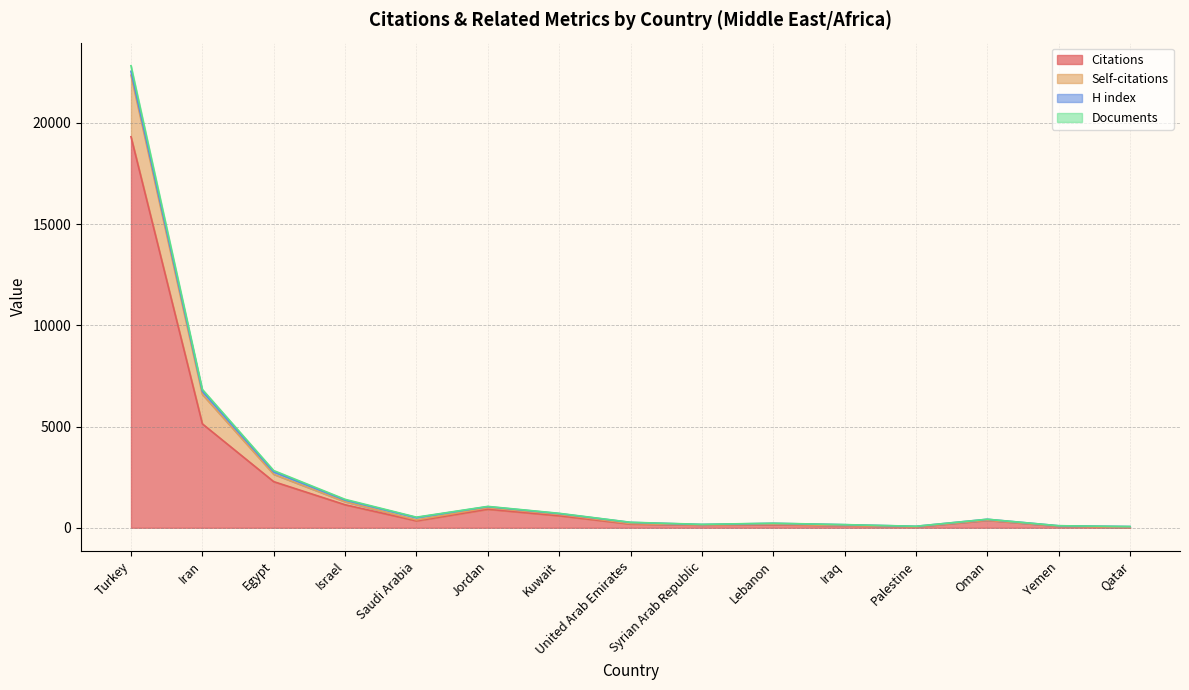

What is the spread (max minus min) of values at Iran?

1701